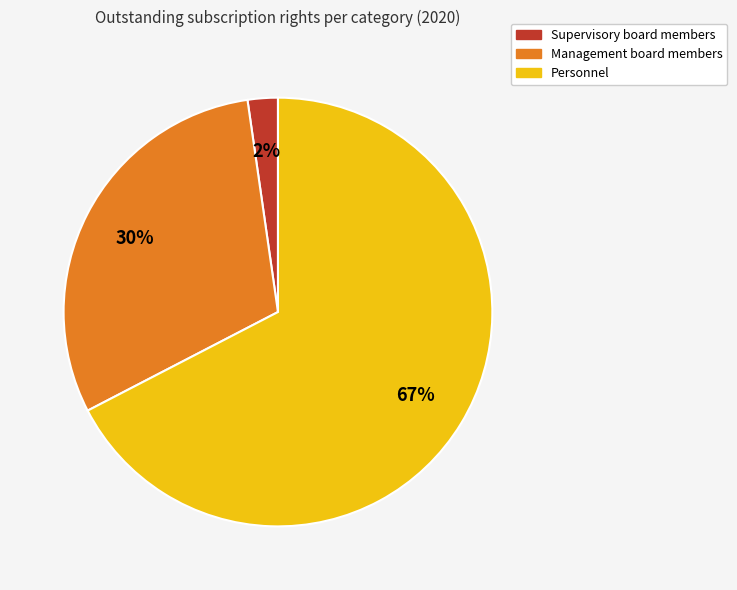

Which slice represents more than half of the pie?

Personnel